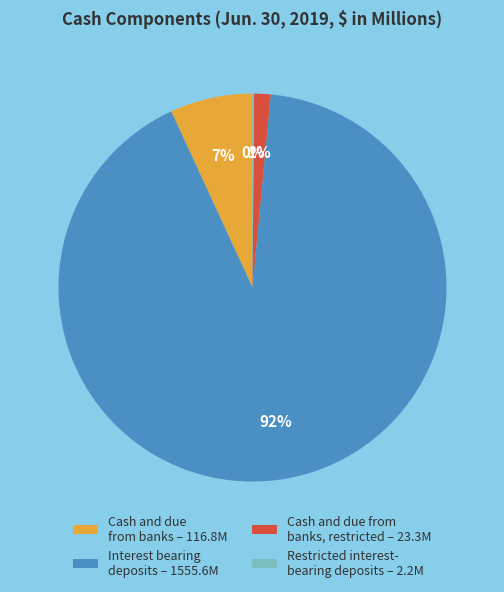

Is it true that Cash and due from banks – 116.8M is 7% of the pie?

True